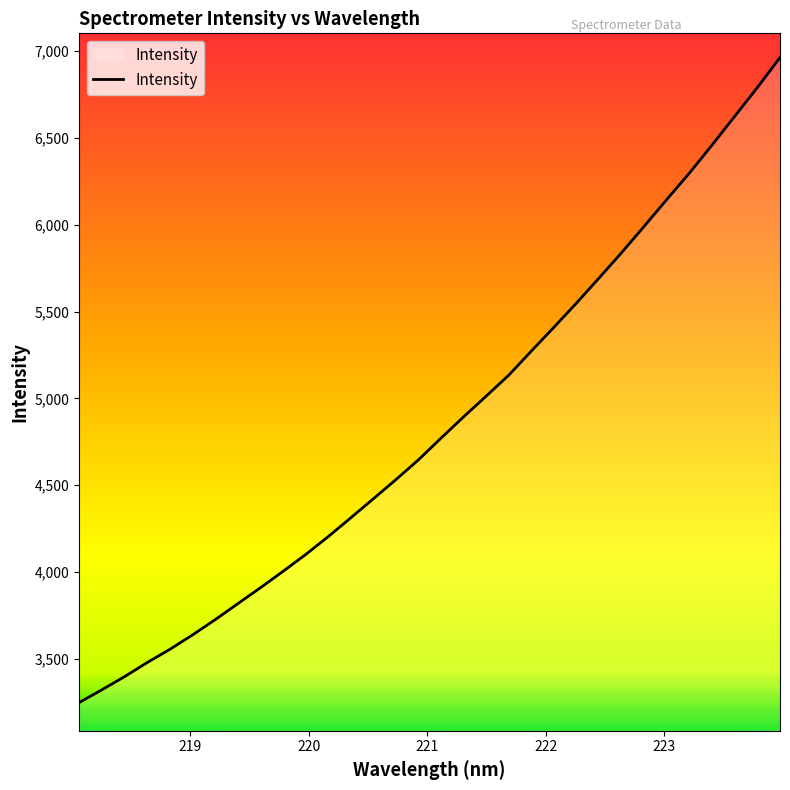

What is the greatest value displayed?

6964.0